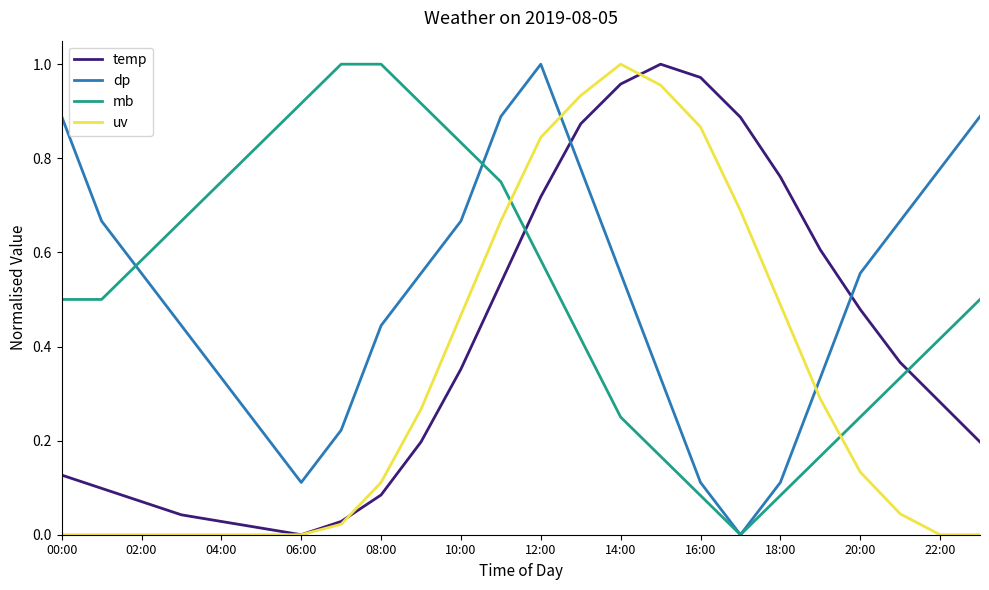

True or false: mb and temp cross at least once.

True